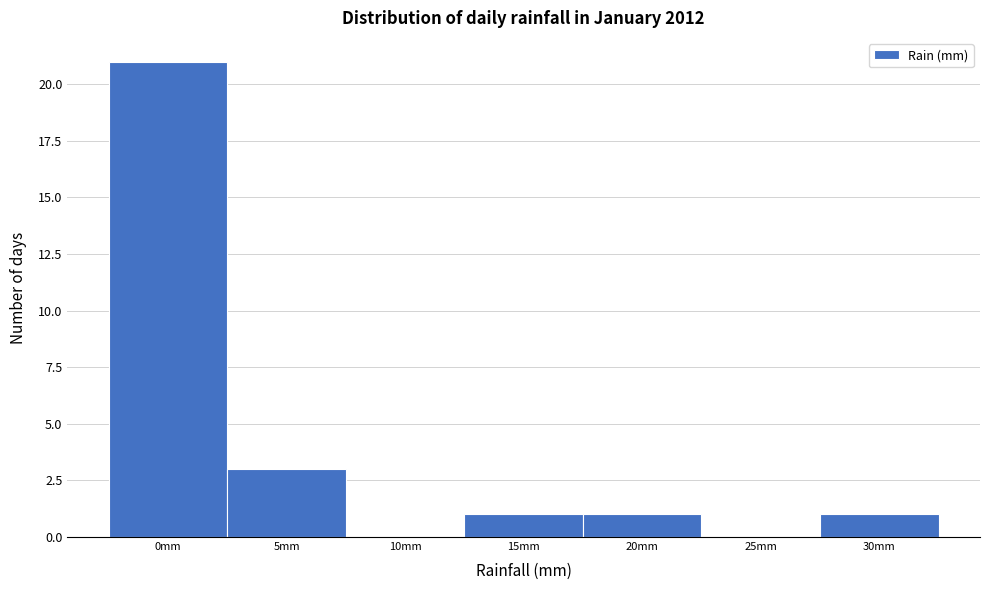

Reading left to right, what are all the values shown in this chart?

0mm=21	5mm=3	10mm=0	15mm=1	20mm=1	25mm=0	30mm=1